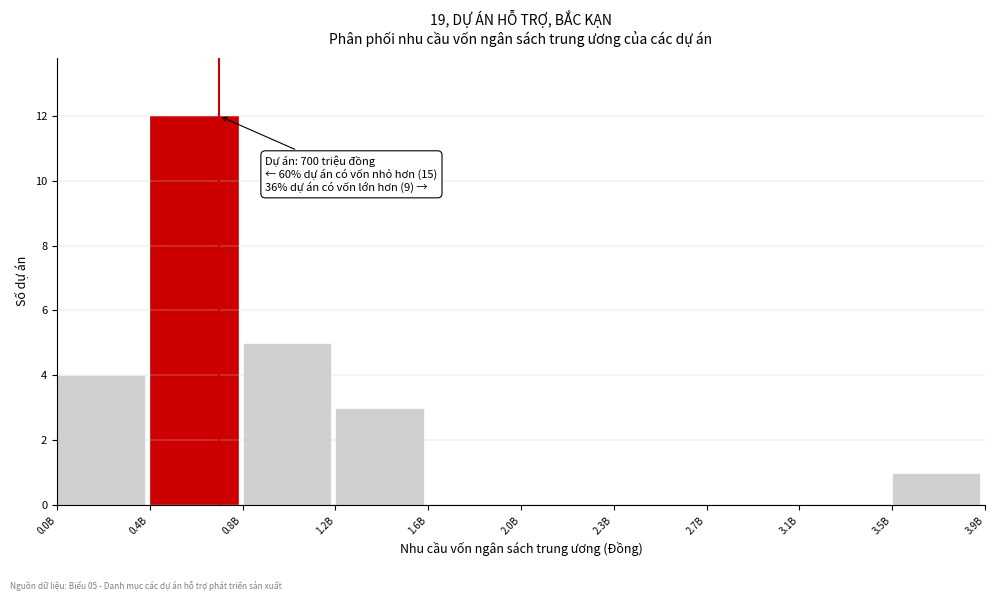

Reading left to right, transcribe all the data shown in this chart.

0.0B=4	0.4B=12	0.8B=5	1.2B=3	1.6B=0	2.0B=0	2.3B=0	2.7B=0	3.1B=0	3.5B=1